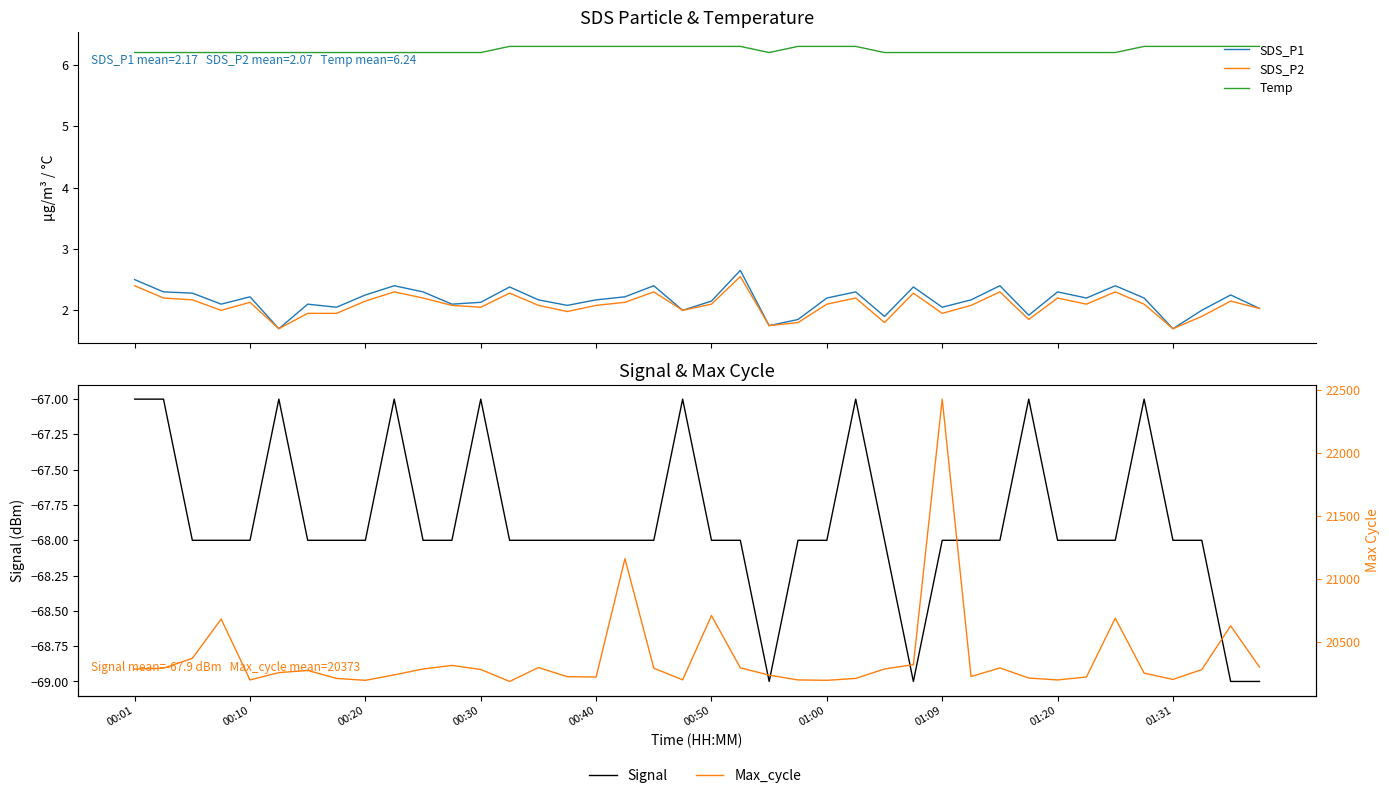

At which category does the chart reach its peak across all series?

01:09